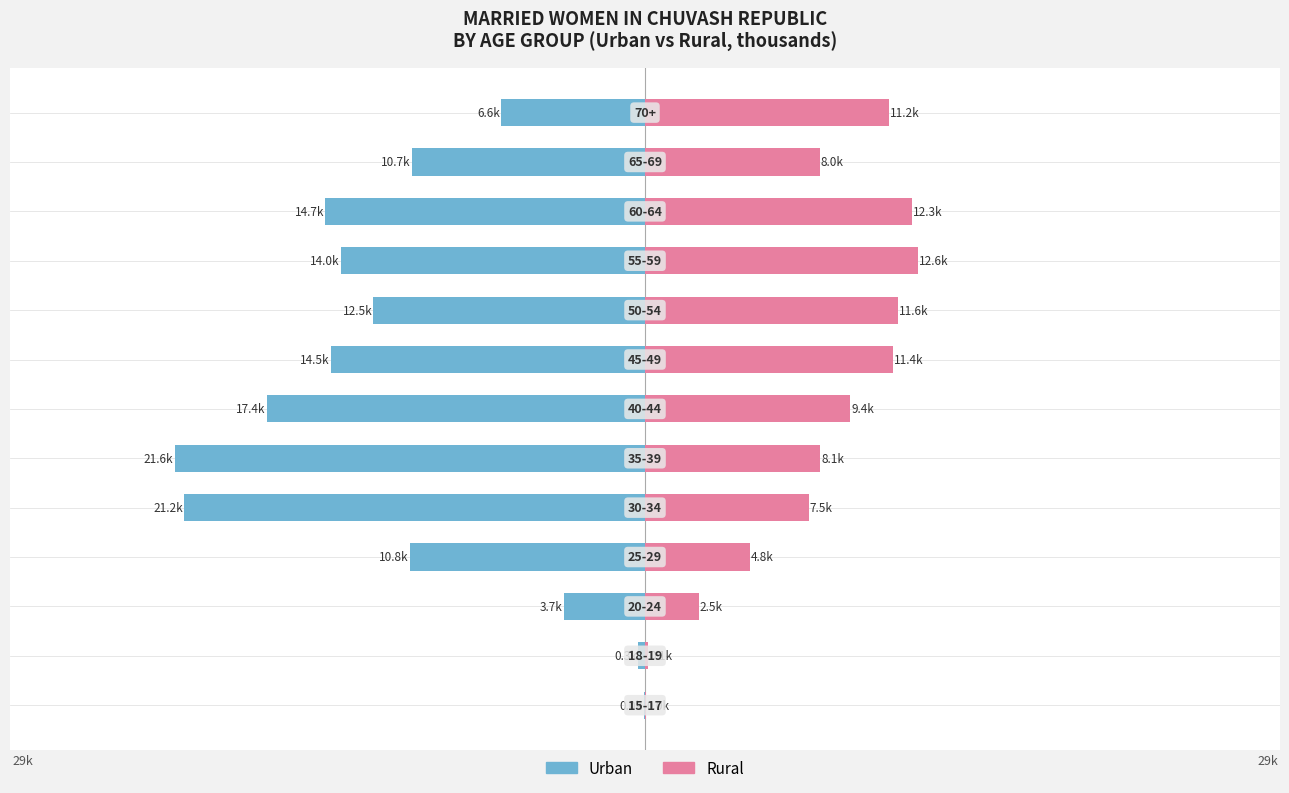

Reading left to right, extract all data points from this chart.

Urban: -0.0	-0.3	-3.7	-10.8	-21.2	-21.6	-17.4	-14.5	-12.5	-14.0	-14.7	-10.7	-6.6
Rural: 0.0	0.1	2.5	4.8	7.5	8.1	9.4	11.4	11.6	12.6	12.3	8.0	11.2